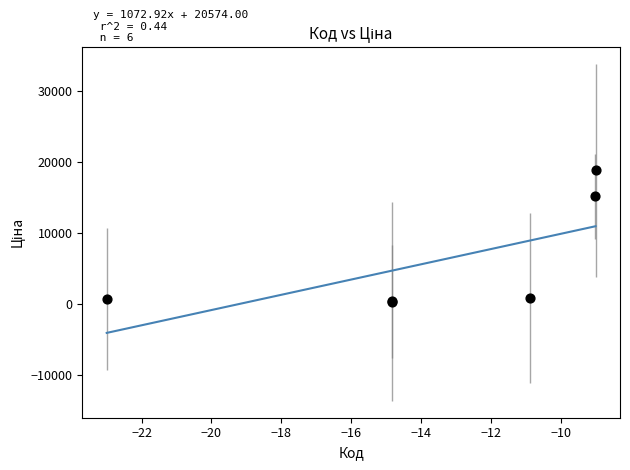

What Y value in the scatter plot is closest to 9553?

15120.0